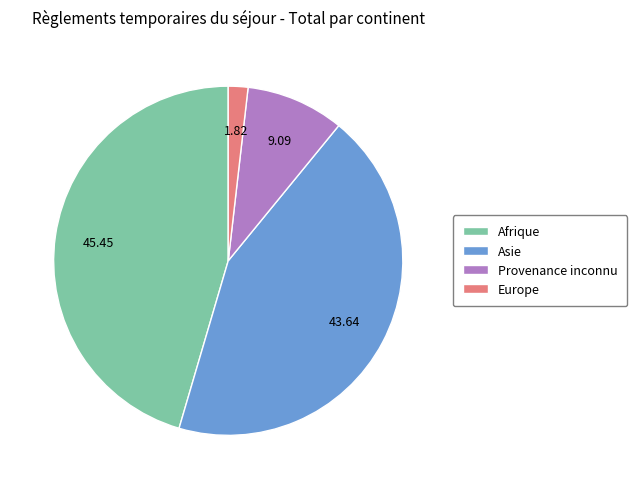

Combined, do Europe and Provenance inconnu account for over 50%?

No